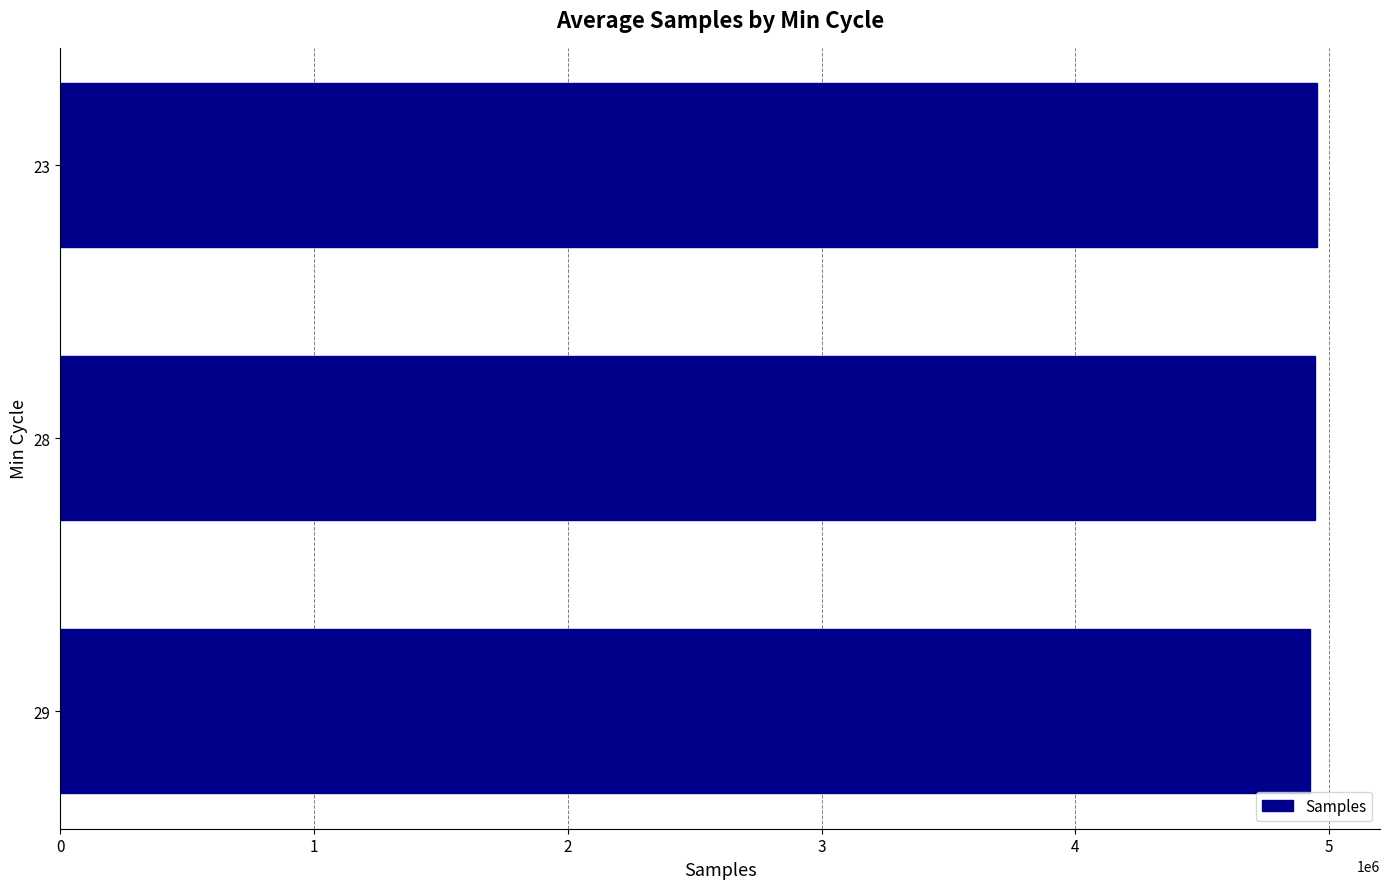

Approximately how many times larger is the value at 29 compared to 28?

1.0